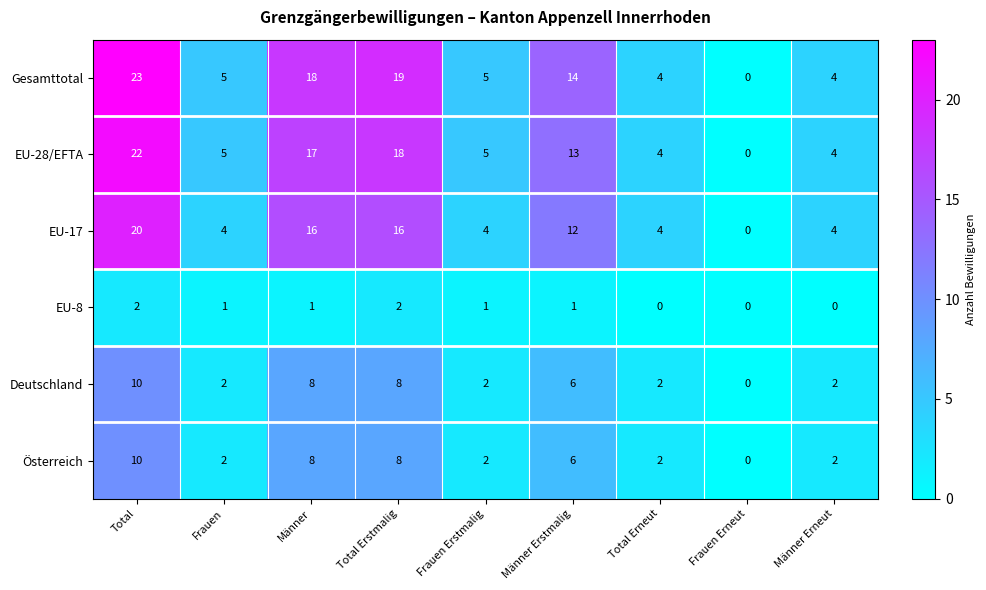

Which series has the largest total across all categories?

Gesamttotal